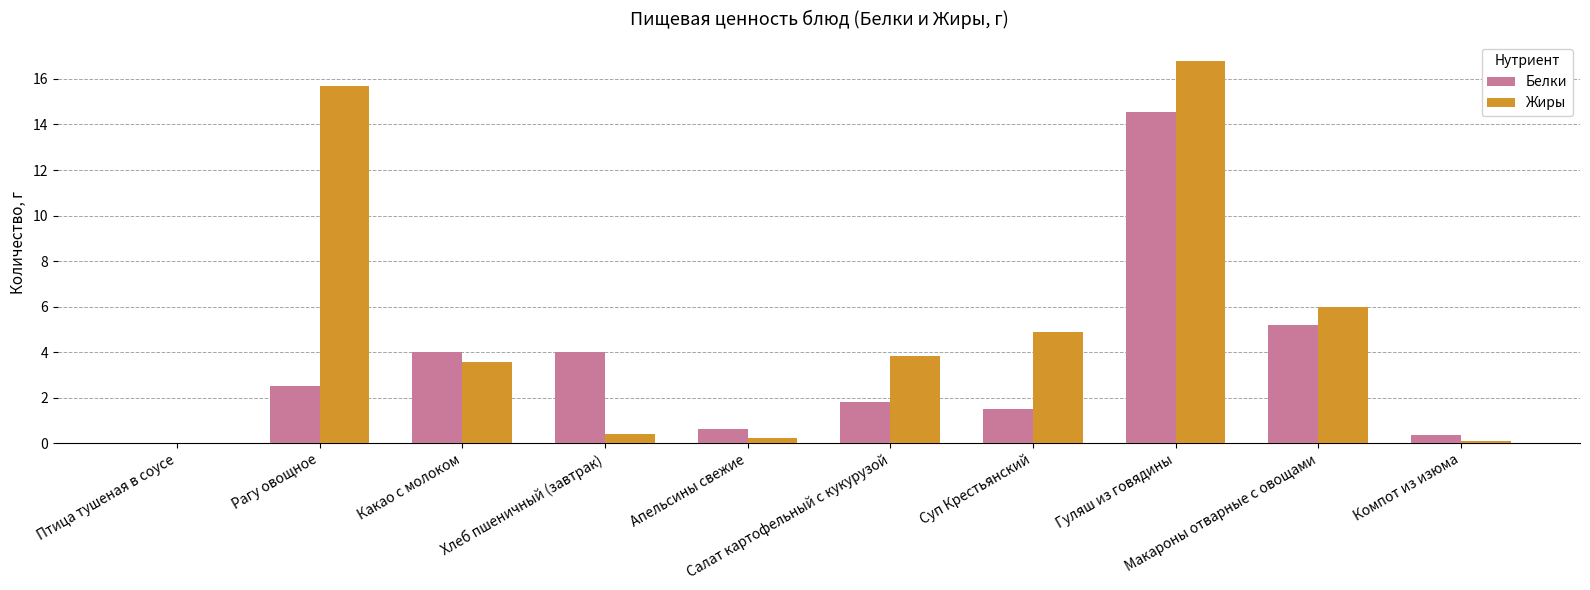

Is it true that Белки equals 0.0 at Птица тушеная в соусе?

True